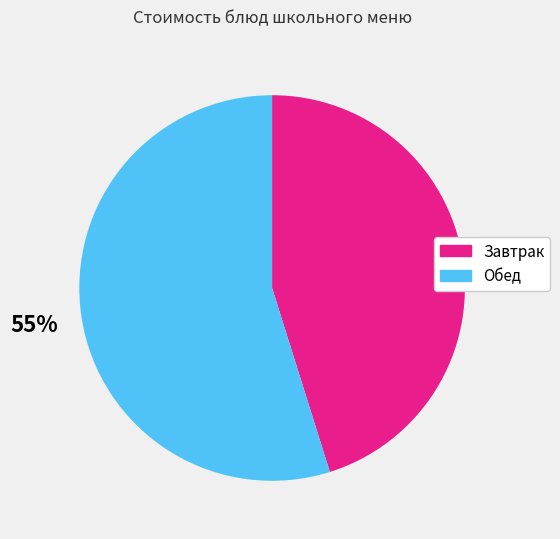

Is there a majority slice in this chart?

Yes